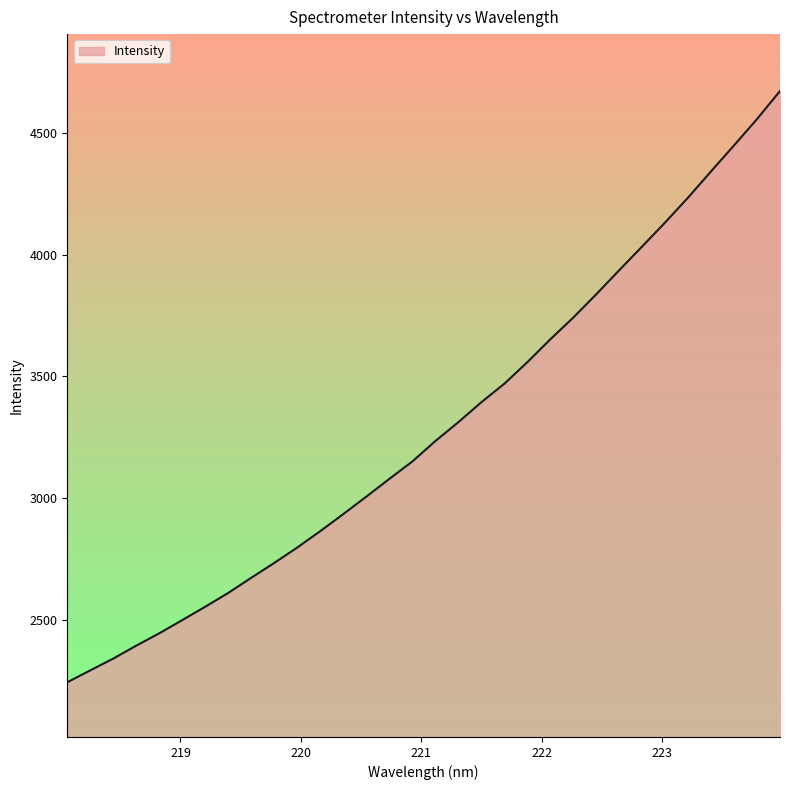

What is the smallest value displayed?

2244.8